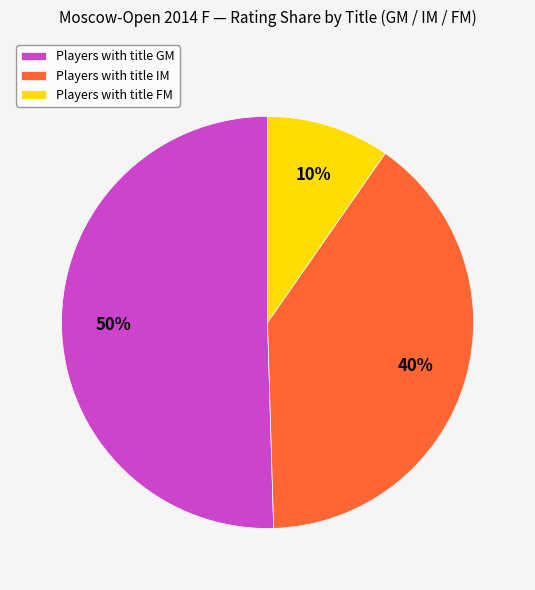

What percentage is the Players with title GM slice, to the nearest percent?

50%